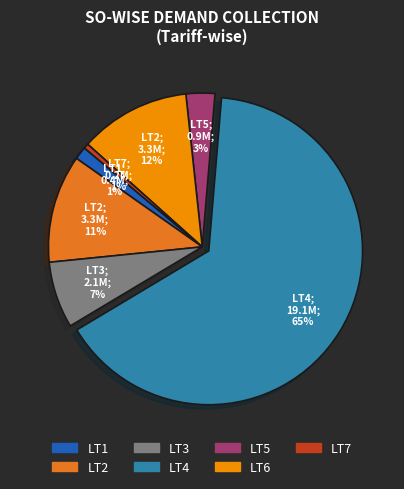

Which has a higher value, LT2 or LT4?

LT4